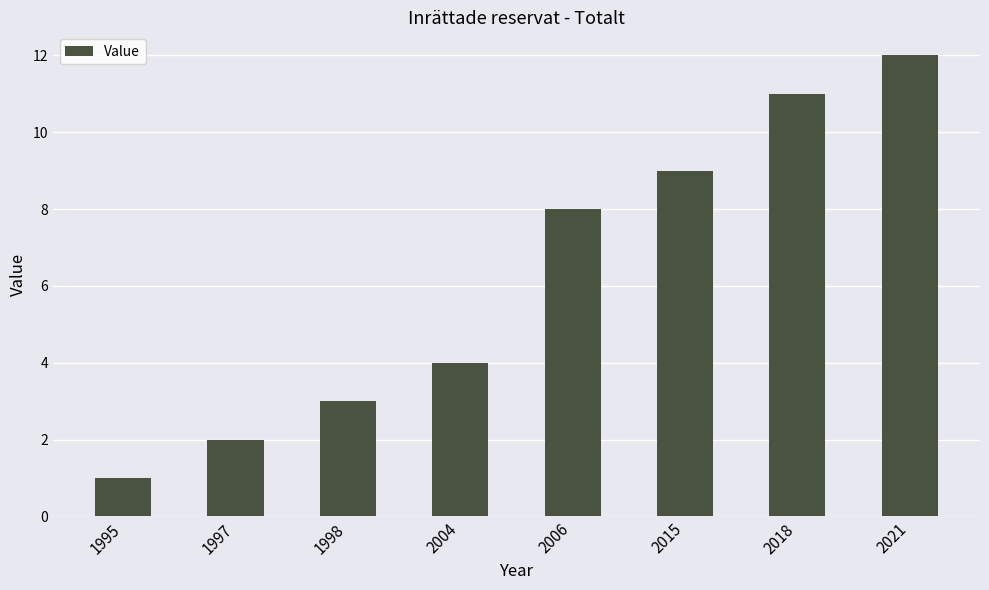

What is the difference between the maximum and second lowest values?

10